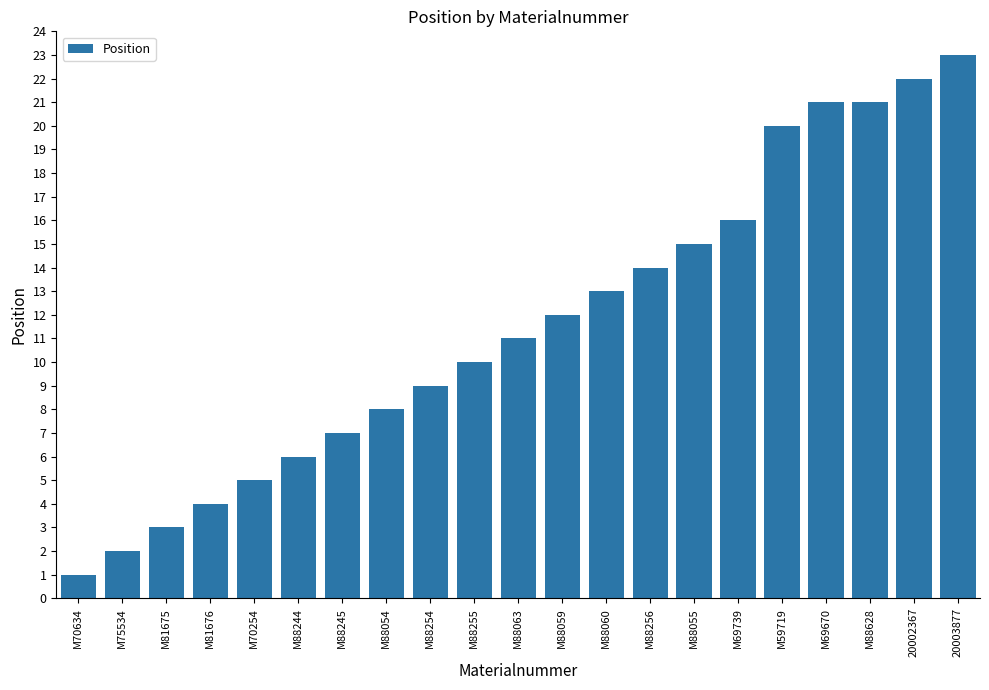

Where is the data nearest to the value 12?

M88059